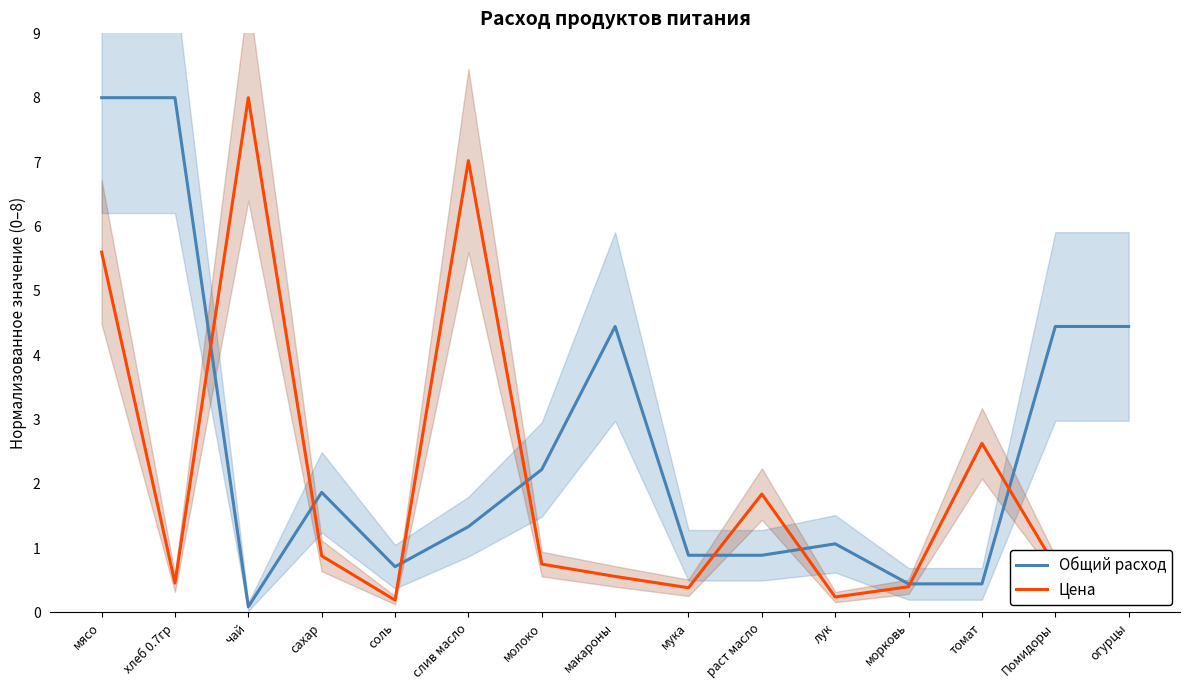

Which category has the lowest value across all series?

чай